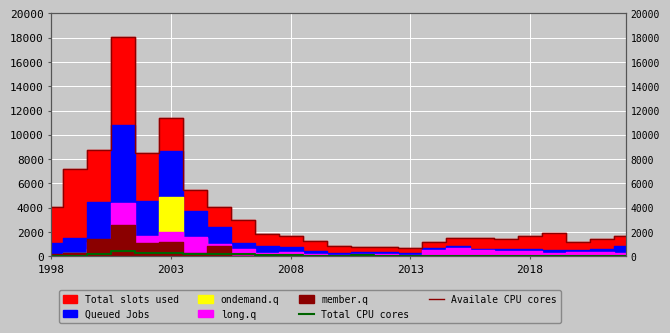

How many interior local peaks does the Availale CPU cores series have?

4